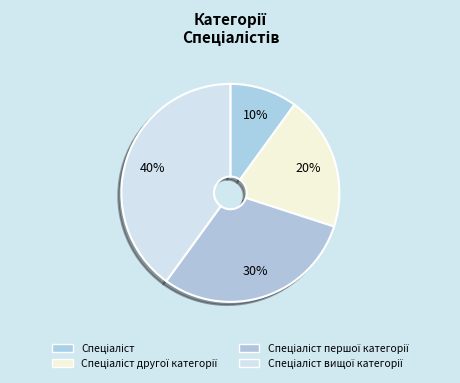

To the nearest percent, what percentage of the pie is Спеціаліст першої категорії?

30%